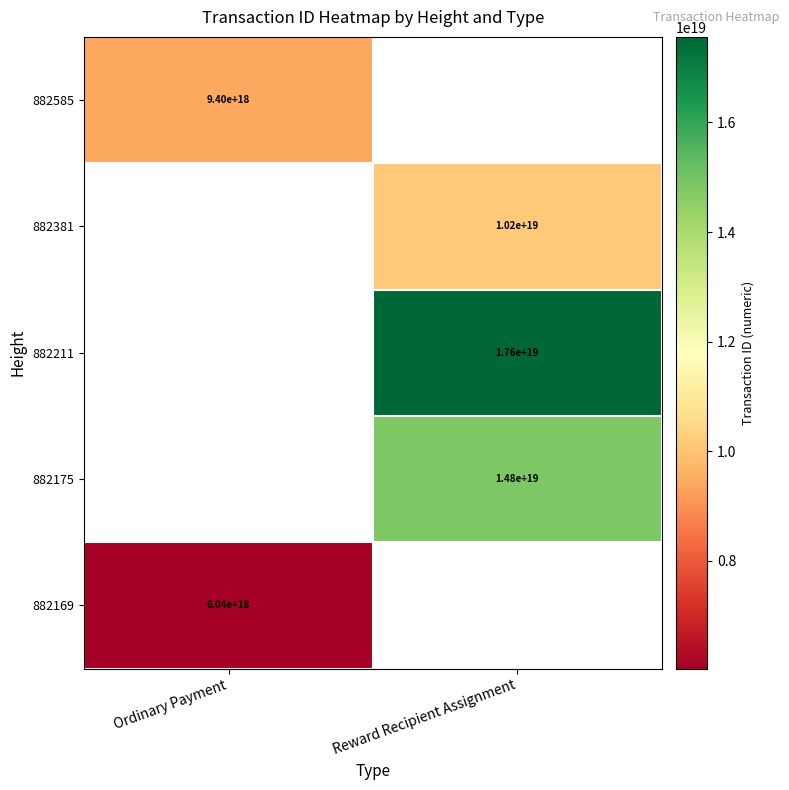

True or false: 882381 has a value of 6981851343933176832 at Reward Recipient Assignment.

False